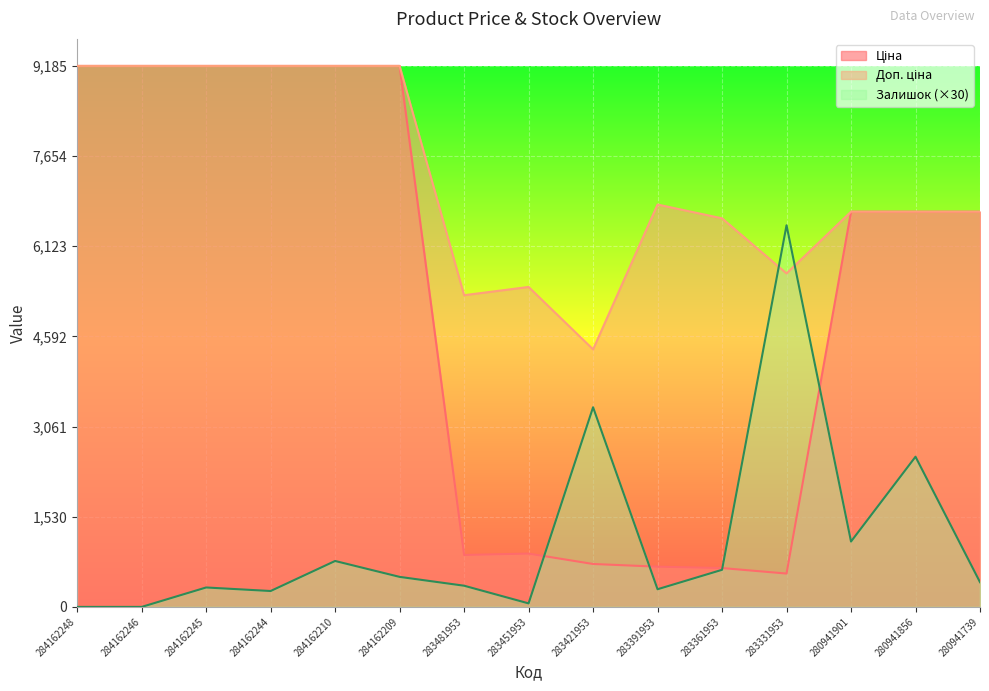

Reading right to left, transcribe all the data shown in this chart.

Ціна: 280941739=6710.2	280941856=6710.2	280941901=6710.2	283331953=566.2	283361953=659.8	283391953=683.2	283421953=728.8	283451953=905.5	283481953=882.1	284162209=9185.1	284162210=9185.1	284162244=9185.1	284162245=9185.1	284162246=9185.1	284162248=9185.1
Доп. ціна: 280941739=6710.2	280941856=6710.2	280941901=6710.2	283331953=5662.1	283361953=6597.9	283391953=6831.9	283421953=4372.9	283451953=5432.8	283481953=5292.4	284162209=9185.1	284162210=9185.1	284162244=9185.1	284162245=9185.1	284162246=9185.1	284162248=9185.1
Залишок: 280941739=420.0	280941856=2550.0	280941901=1110.0	283331953=6480.0	283361953=630.0	283391953=300.0	283421953=3390.0	283451953=60.0	283481953=360.0	284162209=510.0	284162210=780.0	284162244=270.0	284162245=330.0	284162246=0.0	284162248=0.0